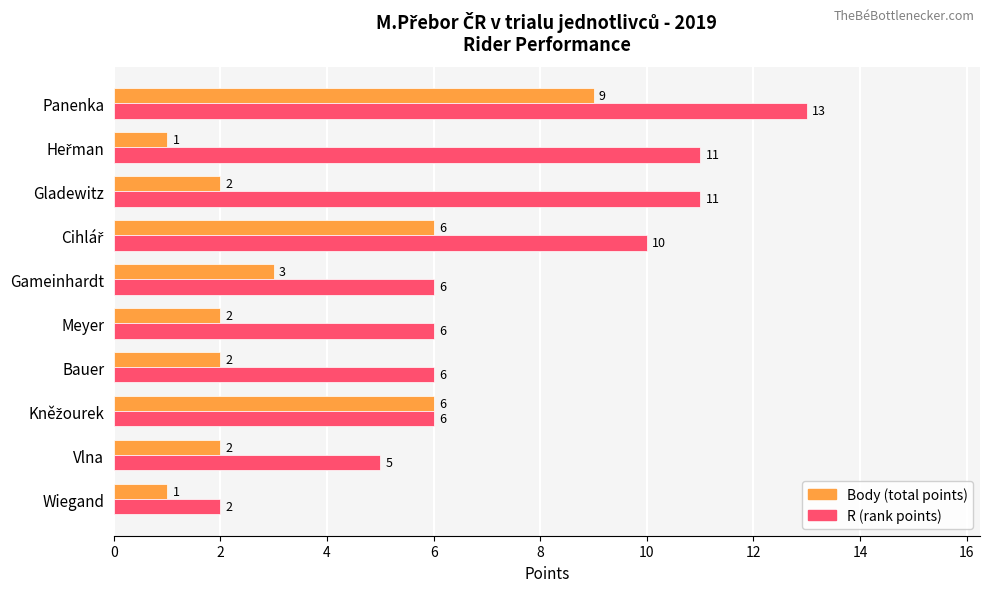

What is the difference between the highest and lowest values at Gladewitz?

9